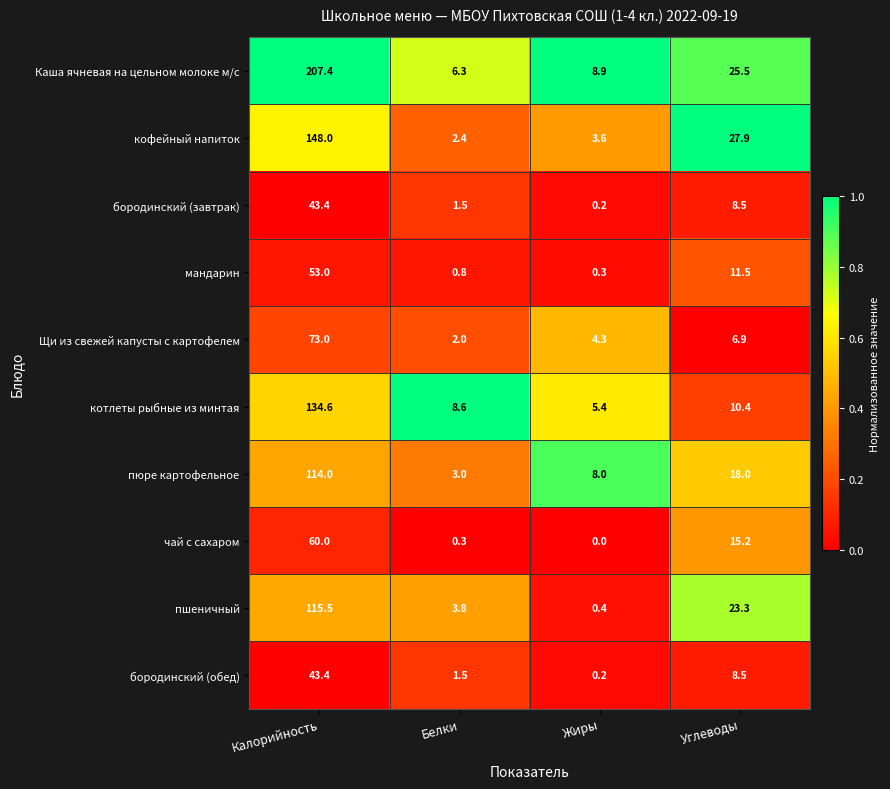

What value does the чай с сахаром series have at Белки?

0.3